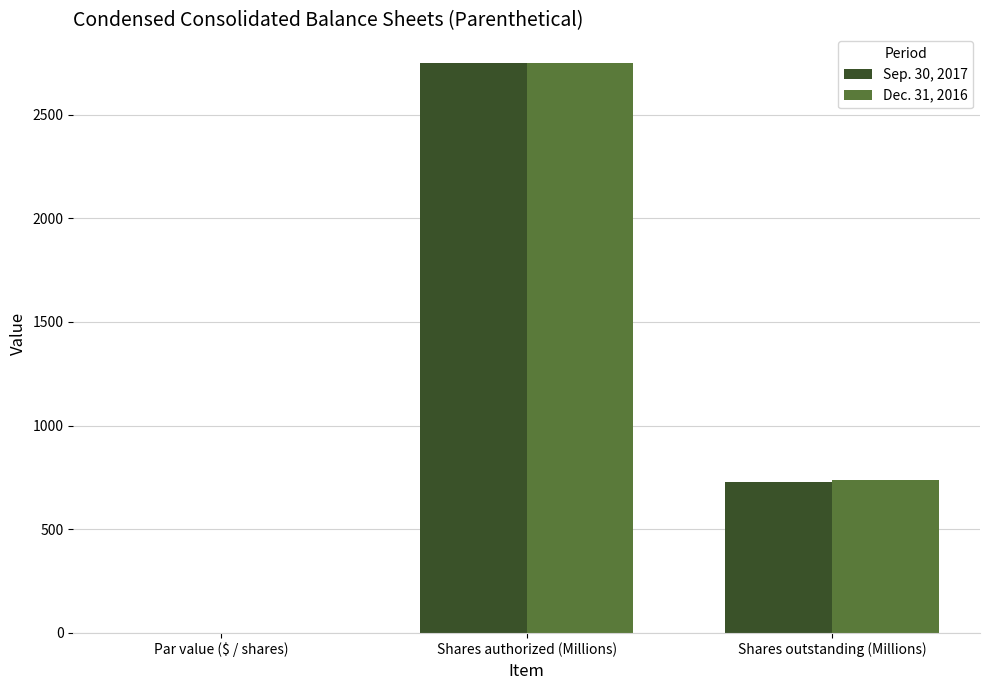

What is the sum of the Dec. 31, 2016 values at Shares authorized (Millions) and Shares outstanding (Millions)?

3488.2